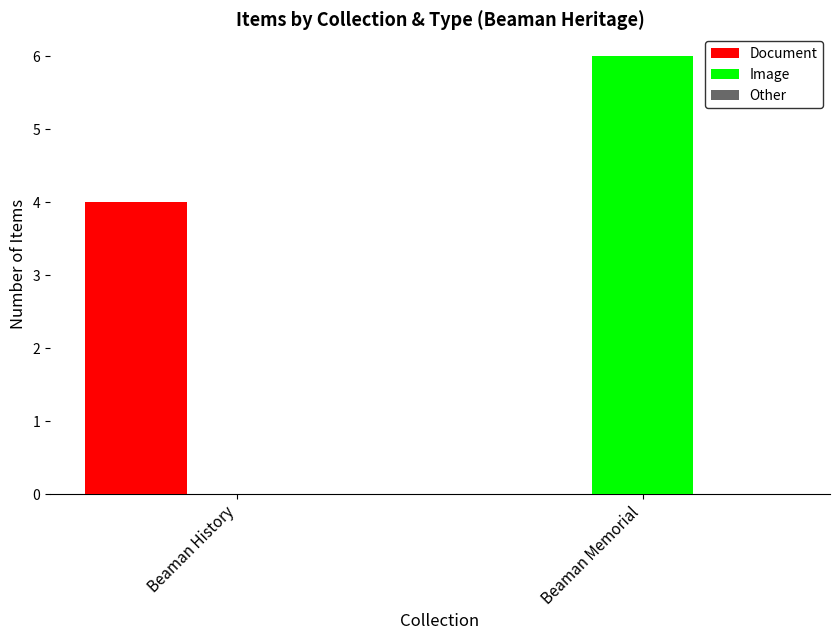

How many groups of bars are there?

2